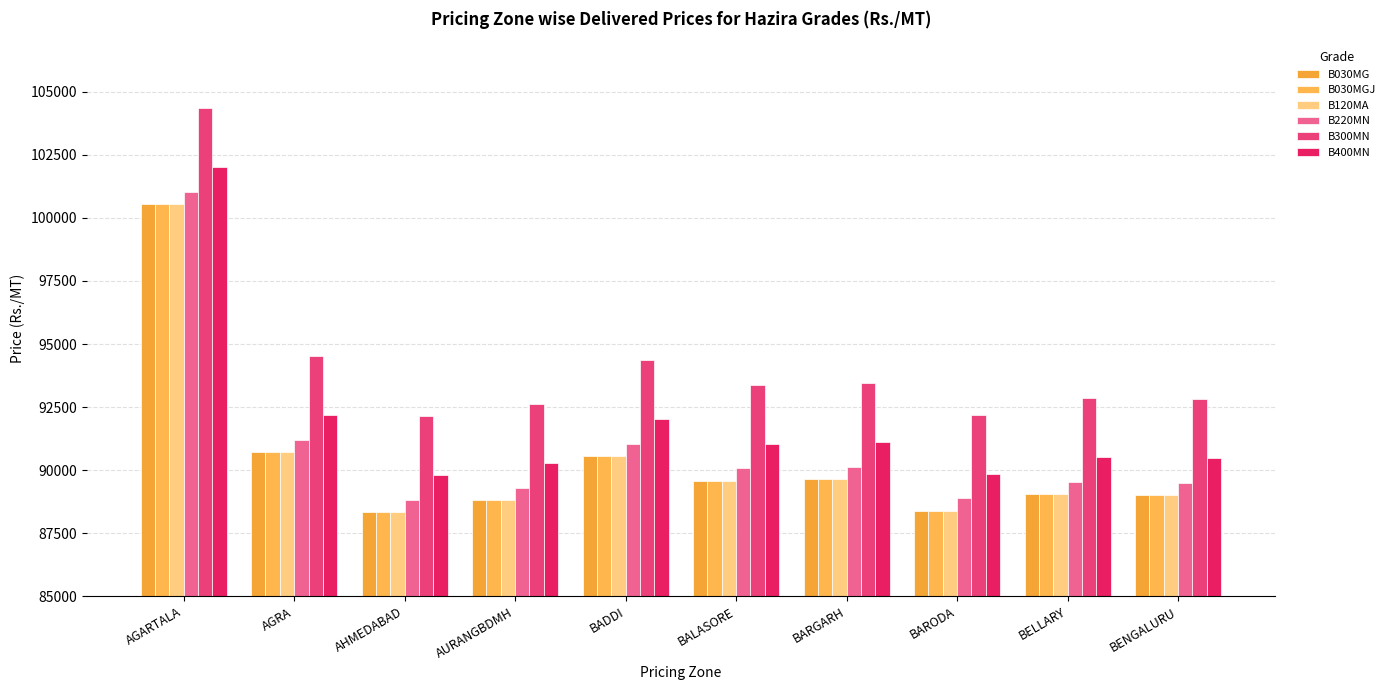

Reading left to right, extract all data points from this chart.

B030MG: AGARTALA=100540	AGRA=90726	AHMEDABAD=88348	AURANGBDMH=88810	BADDI=90559	BALASORE=89590	BARGARH=89642	BARODA=88393	BELLARY=89063	BENGALURU=89006
B030MGJ: AGARTALA=100540	AGRA=90726	AHMEDABAD=88348	AURANGBDMH=88810	BADDI=90559	BALASORE=89590	BARGARH=89642	BARODA=88393	BELLARY=89063	BENGALURU=89006
B120MA: AGARTALA=100540	AGRA=90726	AHMEDABAD=88348	AURANGBDMH=88810	BADDI=90559	BALASORE=89590	BARGARH=89642	BARODA=88393	BELLARY=89063	BENGALURU=89006
B220MN: AGARTALA=101030	AGRA=91216	AHMEDABAD=88838	AURANGBDMH=89300	BADDI=91049	BALASORE=90080	BARGARH=90132	BARODA=88883	BELLARY=89553	BENGALURU=89496
B300MN: AGARTALA=104340	AGRA=94526	AHMEDABAD=92148	AURANGBDMH=92610	BADDI=94359	BALASORE=93390	BARGARH=93442	BARODA=92193	BELLARY=92863	BENGALURU=92806
B400MN: AGARTALA=102010	AGRA=92196	AHMEDABAD=89818	AURANGBDMH=90280	BADDI=92029	BALASORE=91060	BARGARH=91112	BARODA=89863	BELLARY=90533	BENGALURU=90476